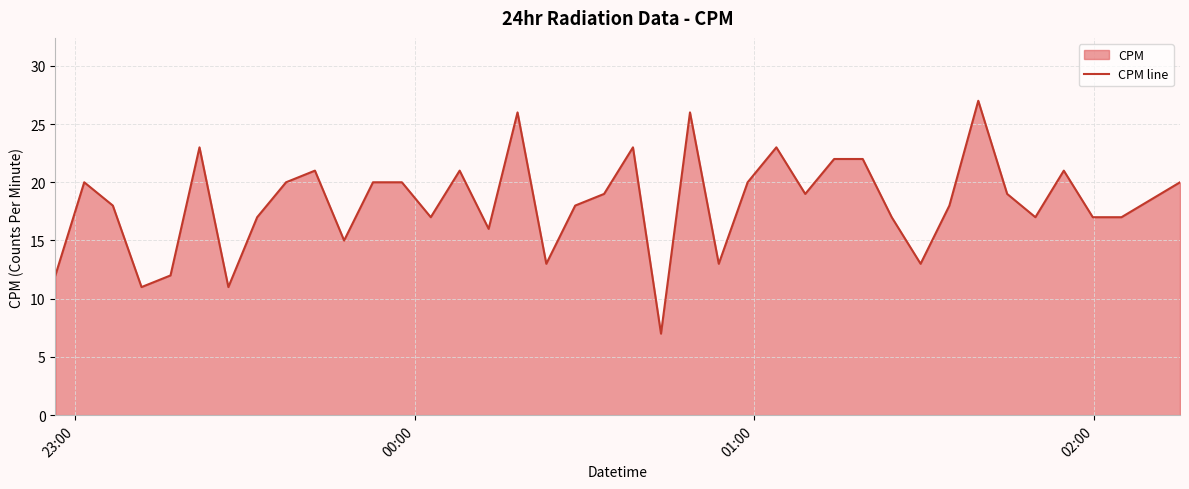

What is the maximum value shown in the chart?

27